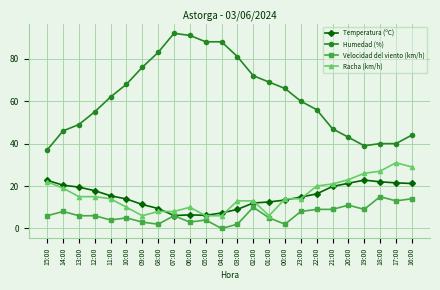

The value of Racha (km/h) at 21:00 is 21.0. True or false?

True